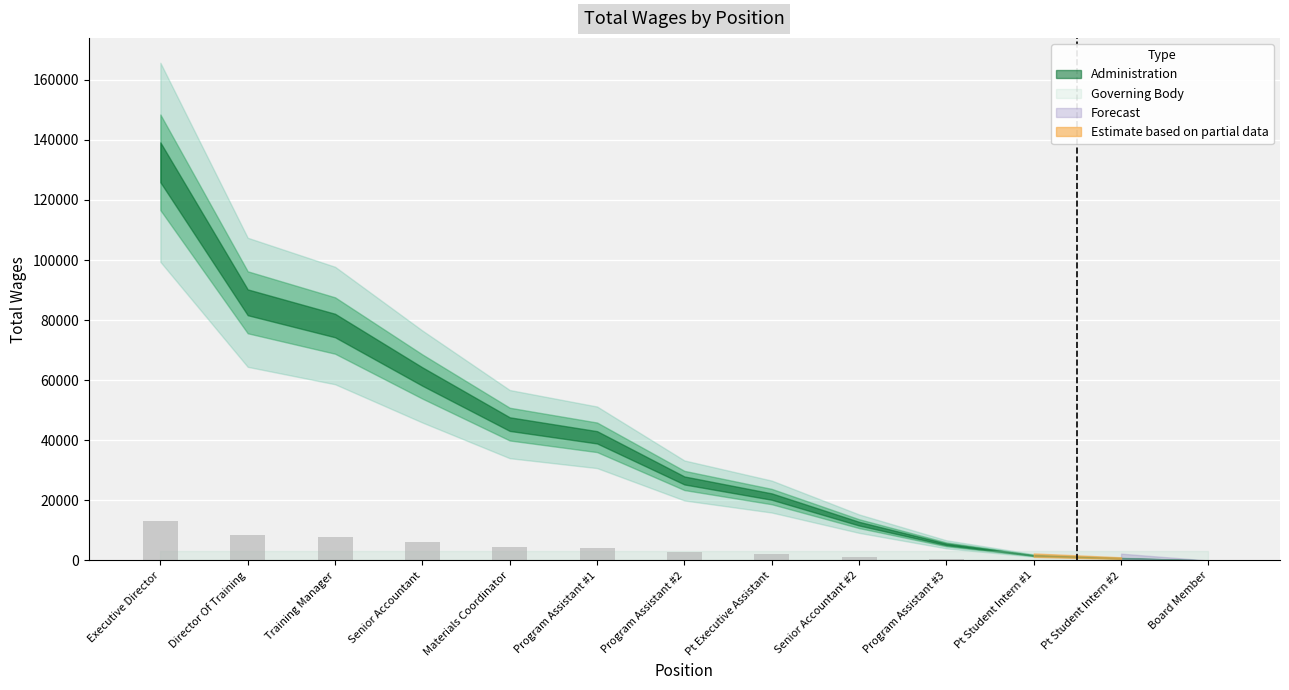

Approximately how many times larger is the value at Training Manager compared to Director Of Training?

0.9